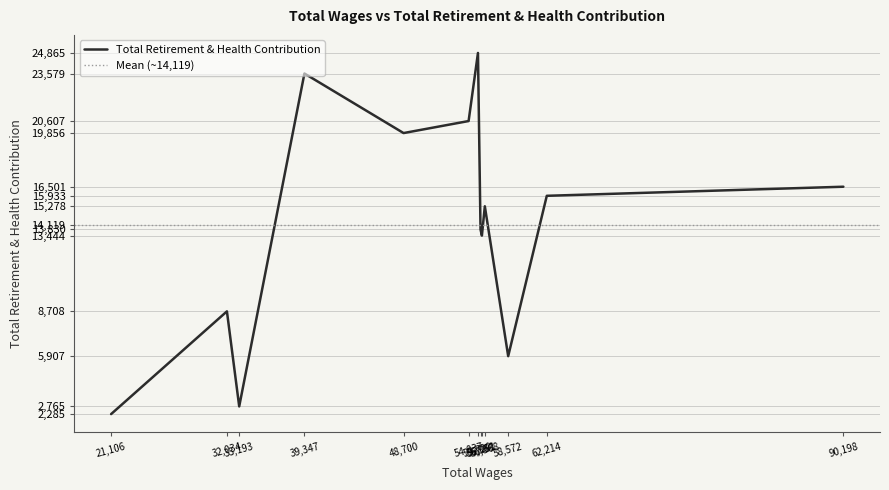

How many distinct data groups are displayed?

1